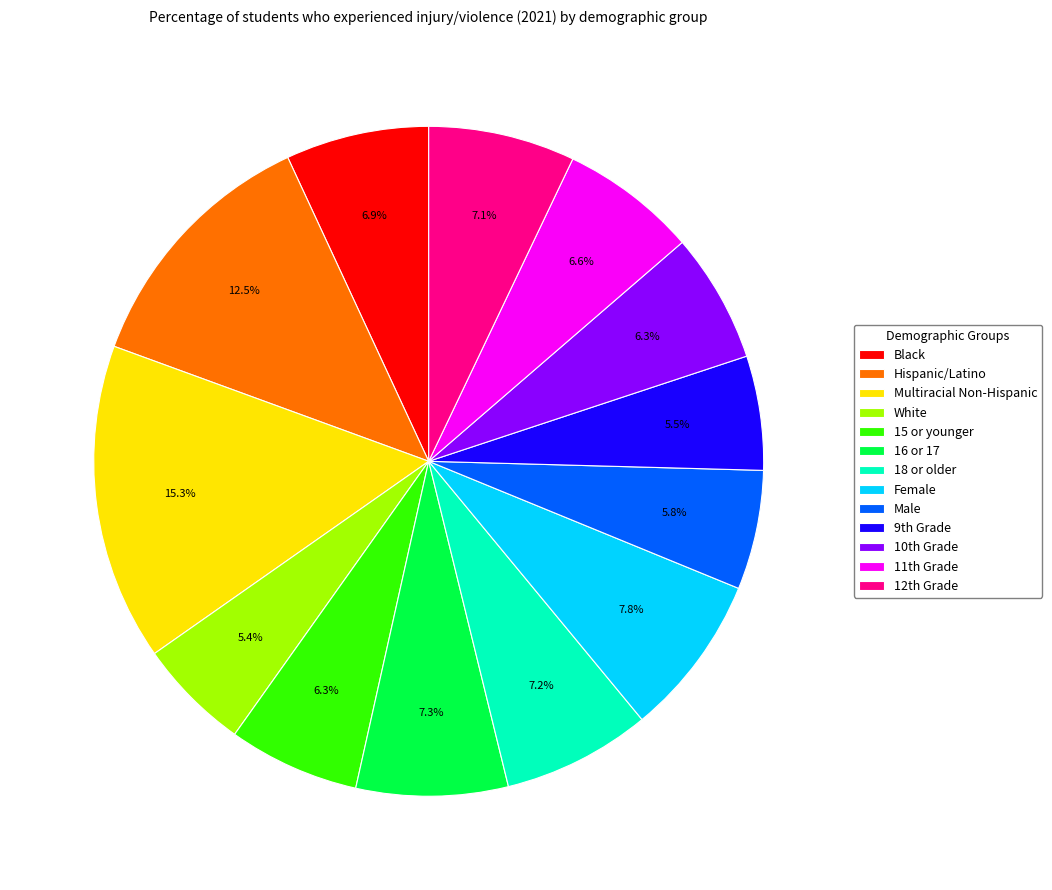

Between Hispanic/Latino and 16 or 17, which is larger?

Hispanic/Latino